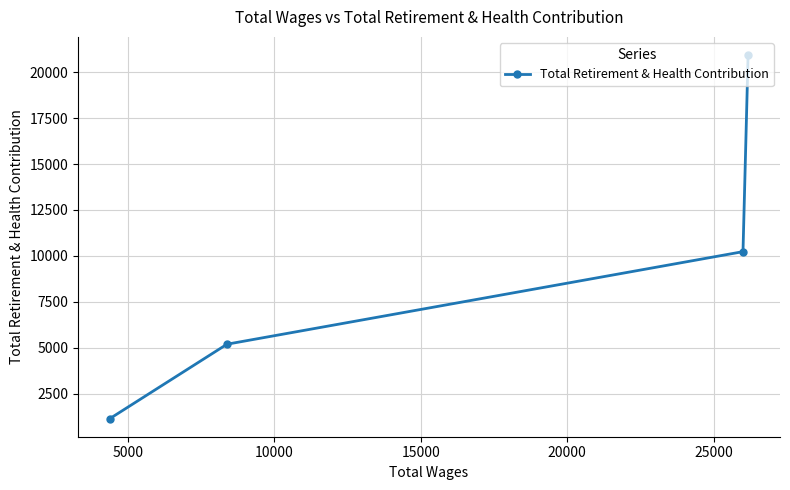

The value at 5000 is 5185. True or false?

False